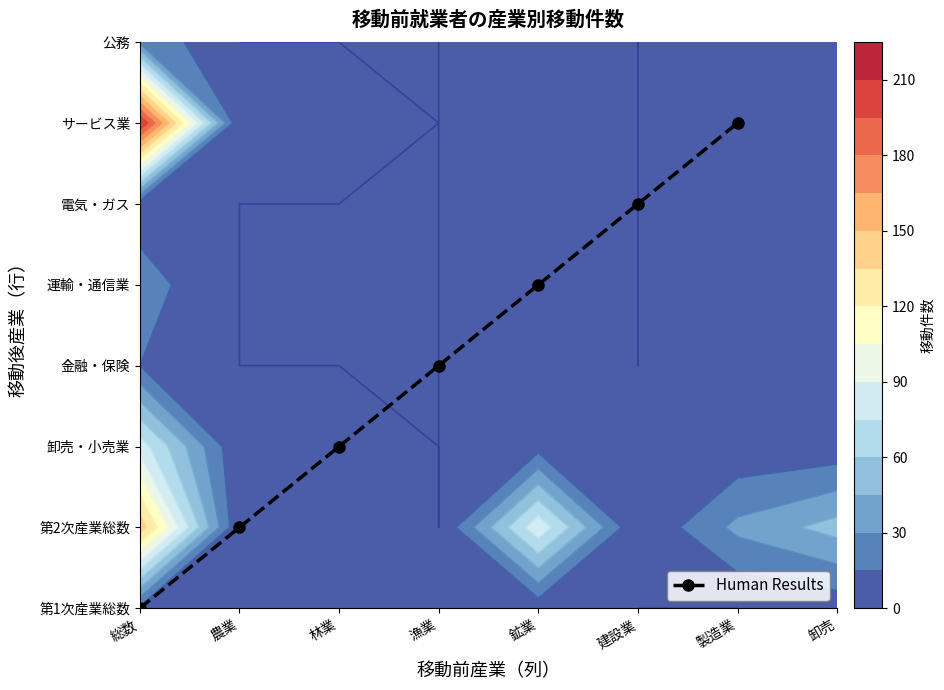

List the labels in order of value, largest first.

製造業, 建設業, 鉱業, 漁業, 林業, 農業, 総数